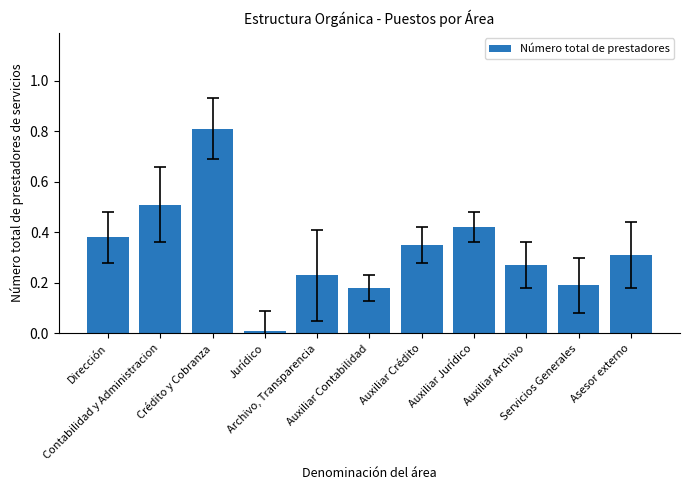

What is the value of the 2nd bar from the left?

0.5